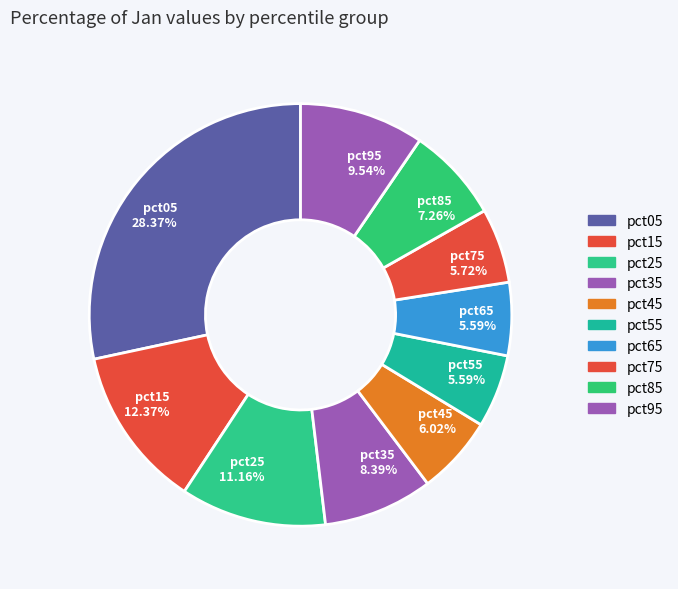

The pct25 slice represents 1% of the pie. True or false?

False